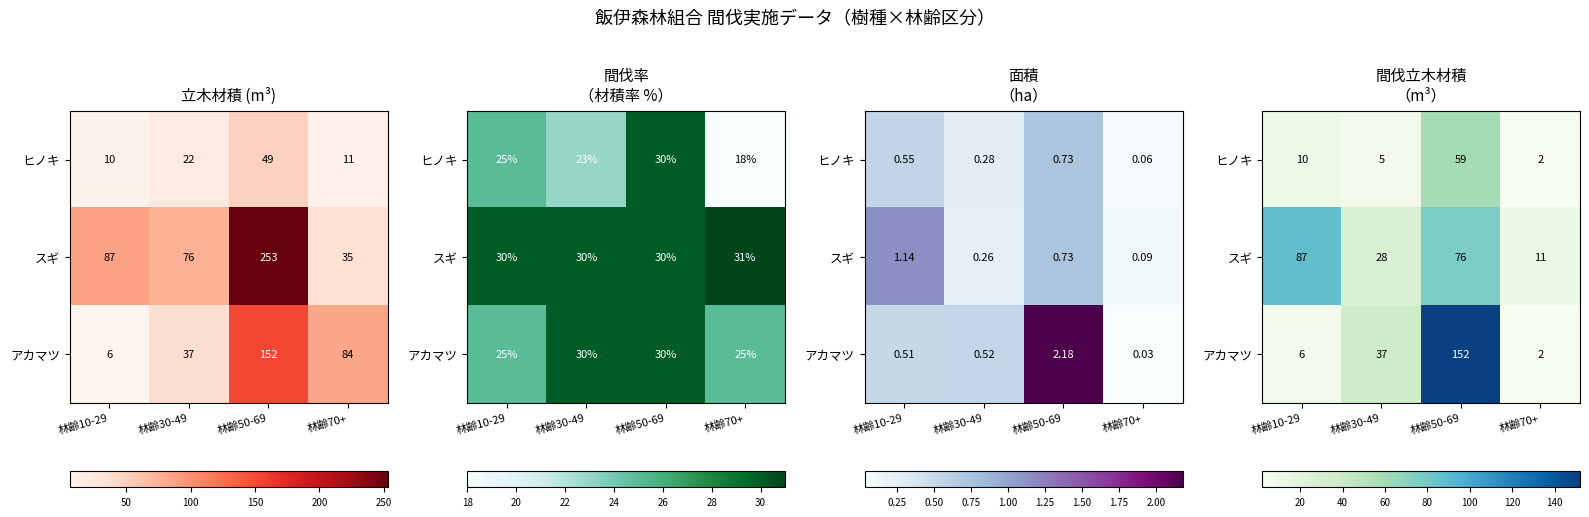

Which category has the highest value in the ヒノキ series?

林齢50-69